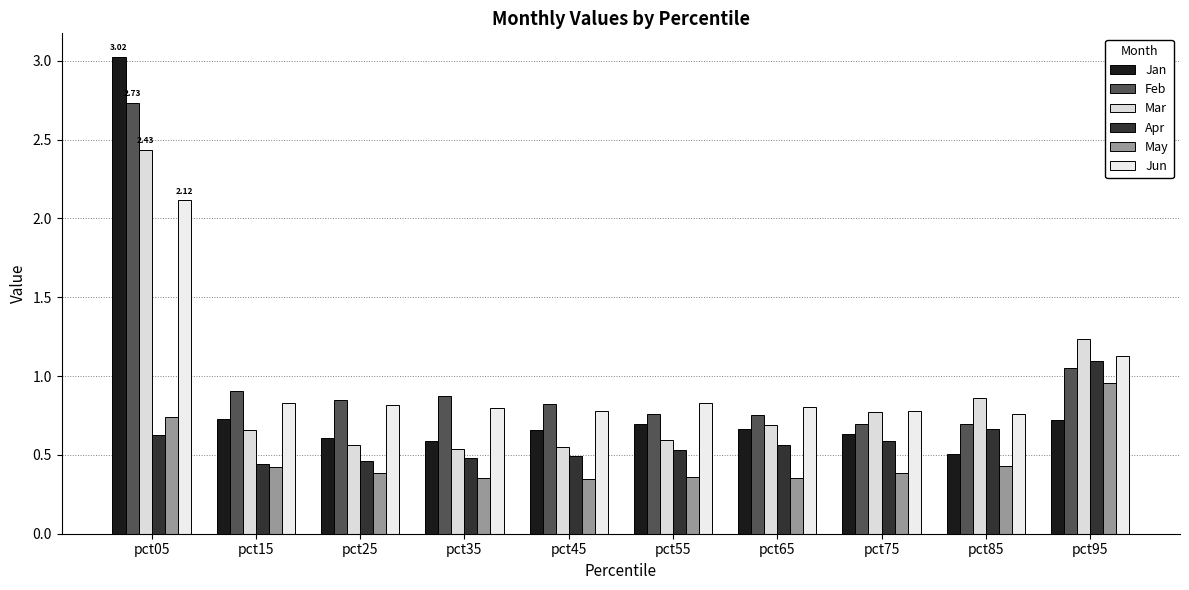

Which category has the lowest value in the Apr series?

pct15